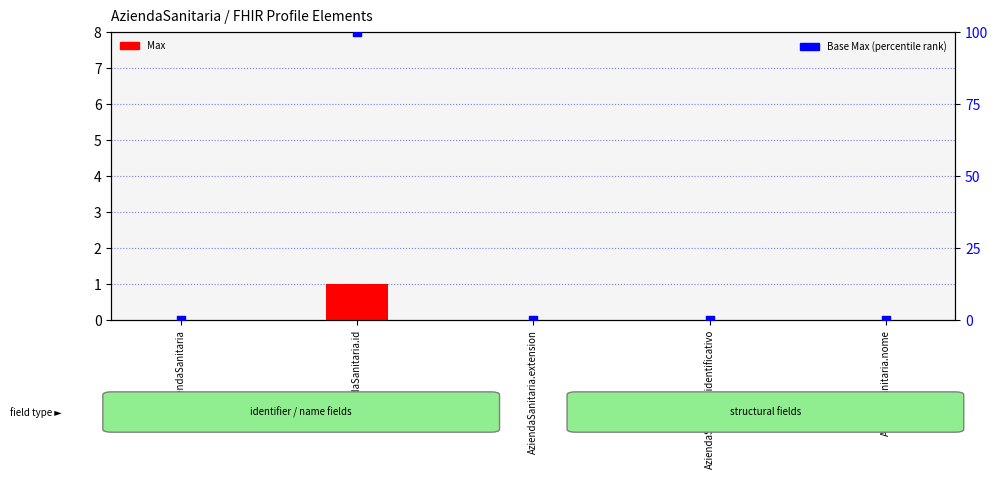

Which series has the largest total across all categories?

Base Max (percentile)